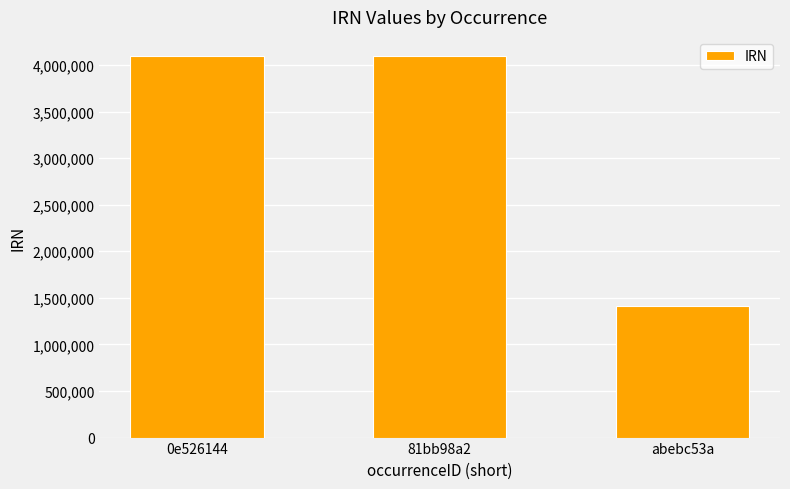

Which has a higher value, abebc53a or 81bb98a2?

81bb98a2